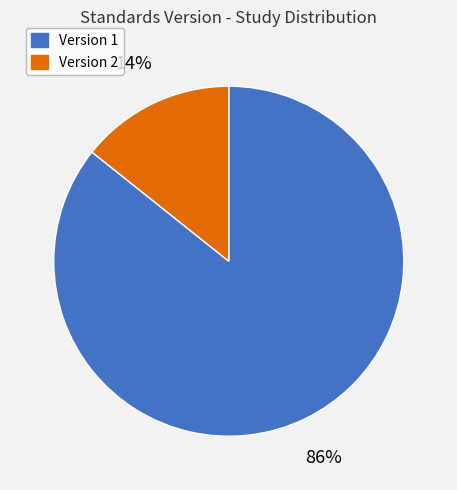

How many slices are in this pie chart?

2